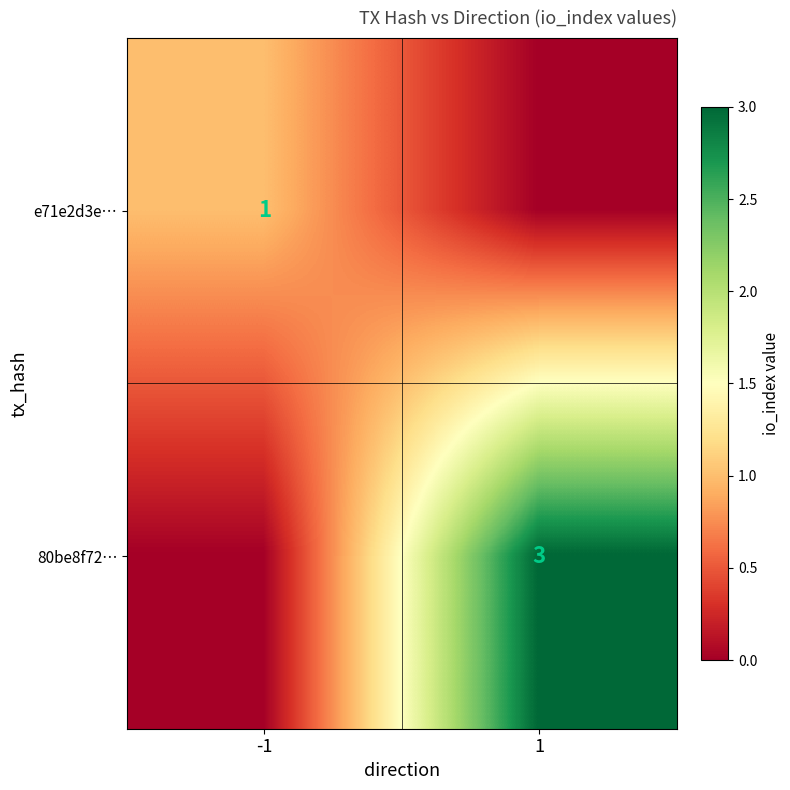

True or false: 80be8f72… has a value of 1 at 1.

False